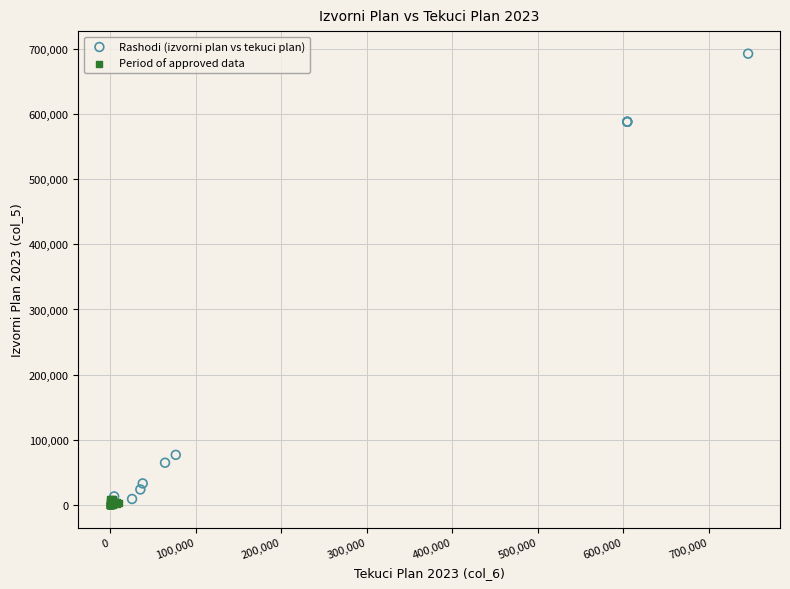

Which series reaches the minimum Y coordinate?

Period of approved data